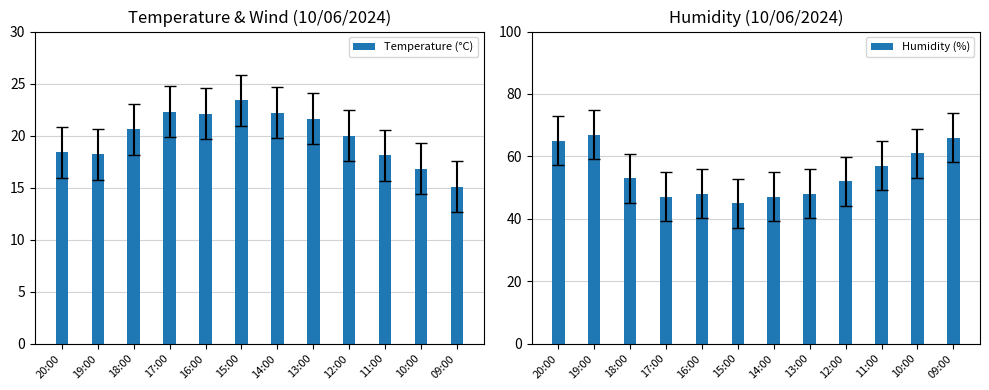

What position from the left is 14:00?

7